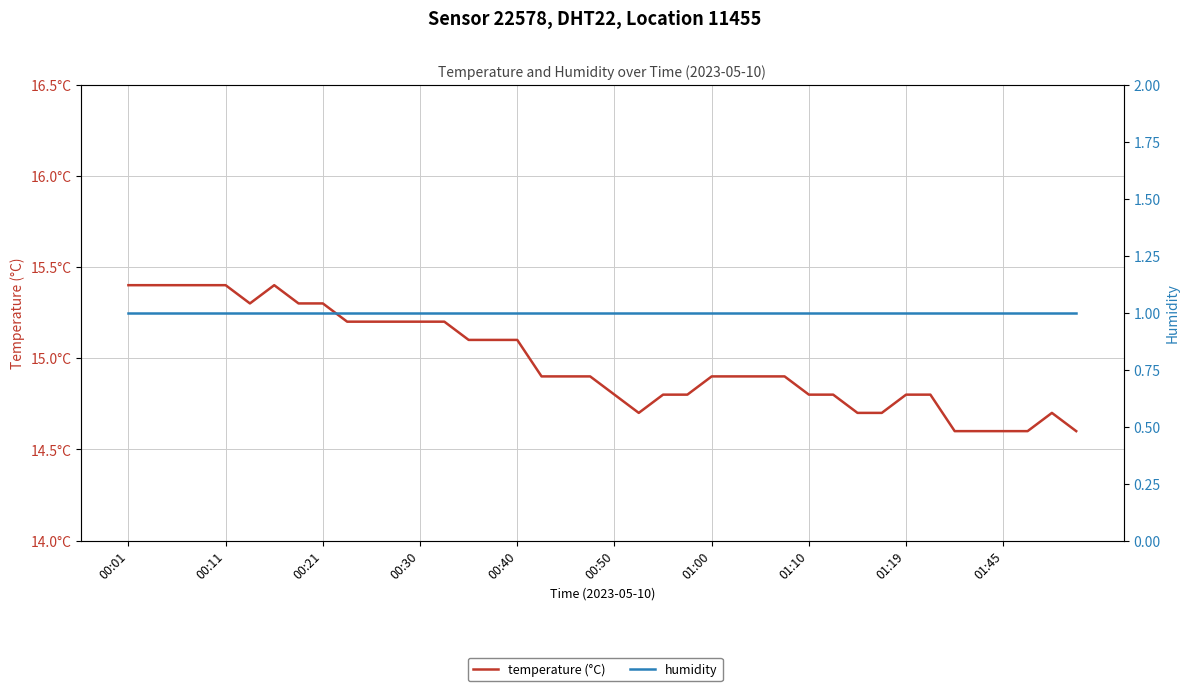

What is the value of the temperature (°C) point at the 14th from the left?

15.2